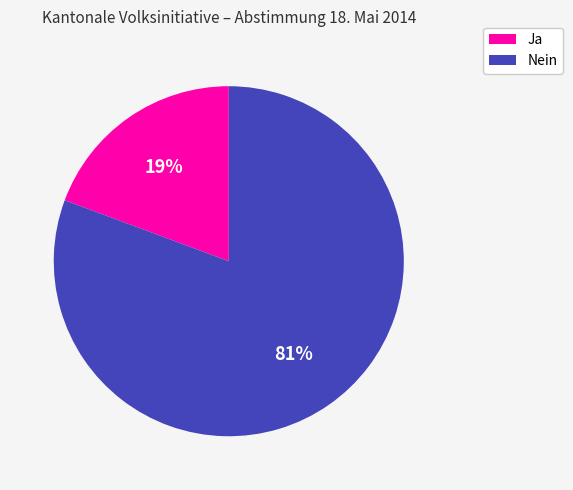

Is there a majority slice in this chart?

Yes